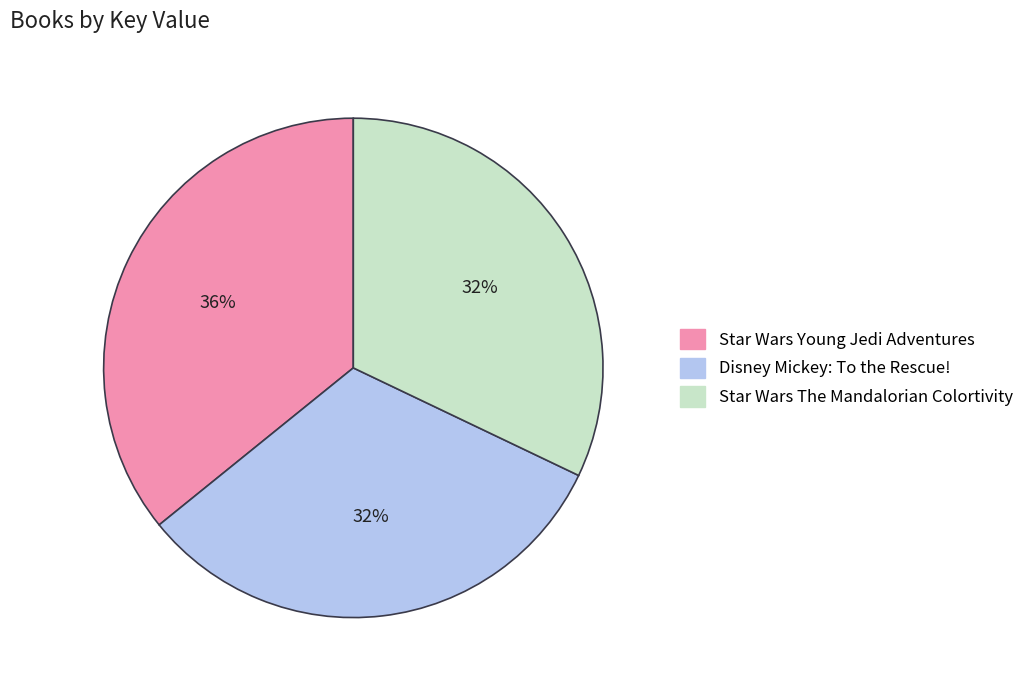

To the nearest percent, what portion does Star Wars Young Jedi Adventures represent?

36%